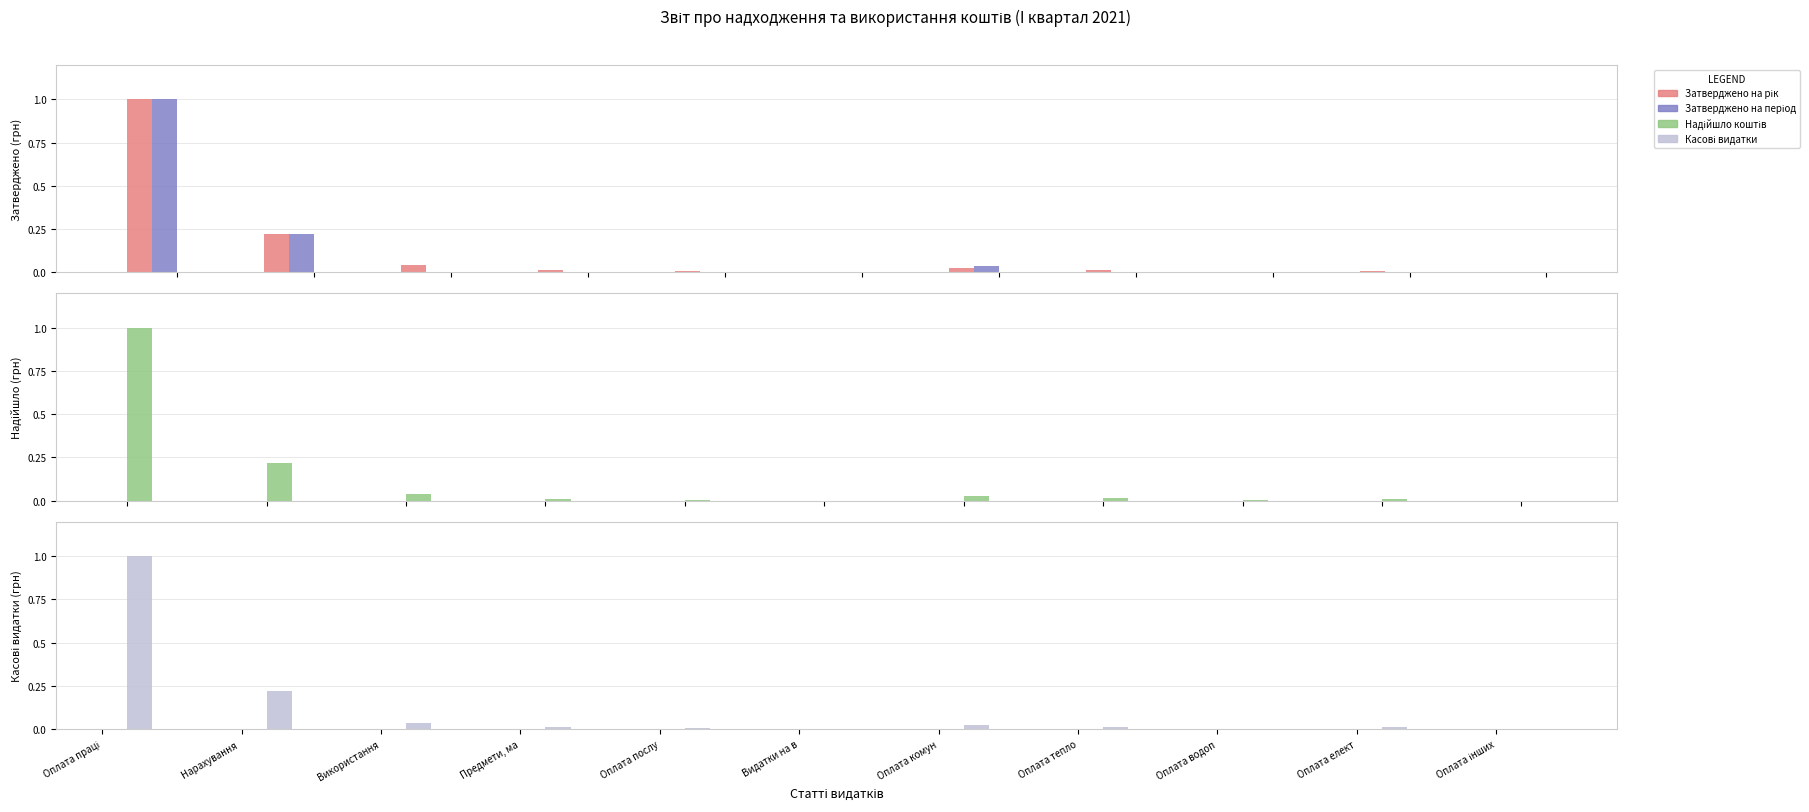

How many distinct data groups are displayed?

4